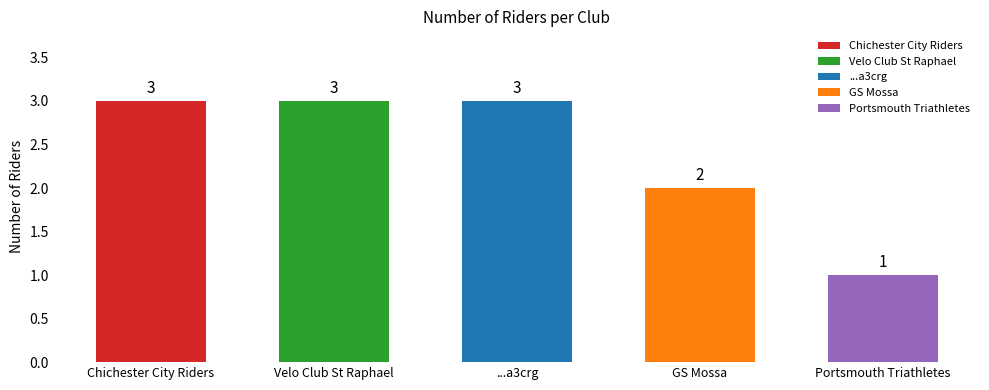

Is it true that the value at Southampton University Road Cycling Club is 2?

False